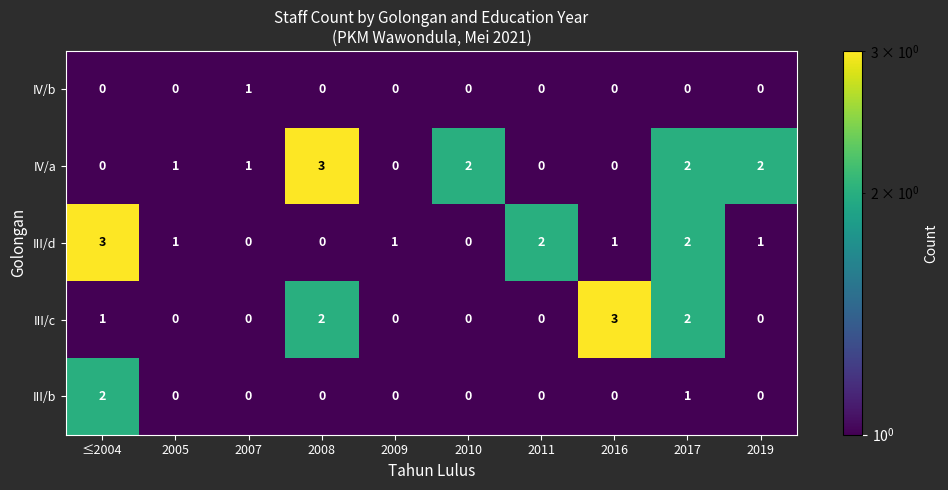

What is the maximum value for III/c?

3